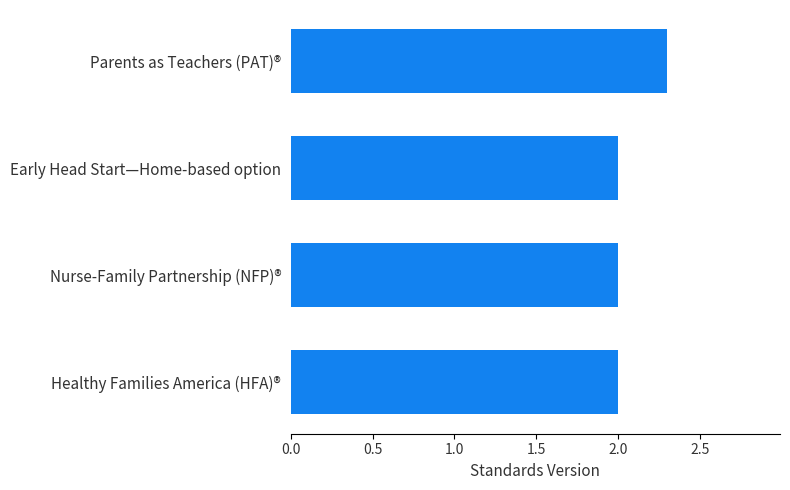

True or false: the data shows 0.7 at Nurse-Family Partnership (NFP)®.

False